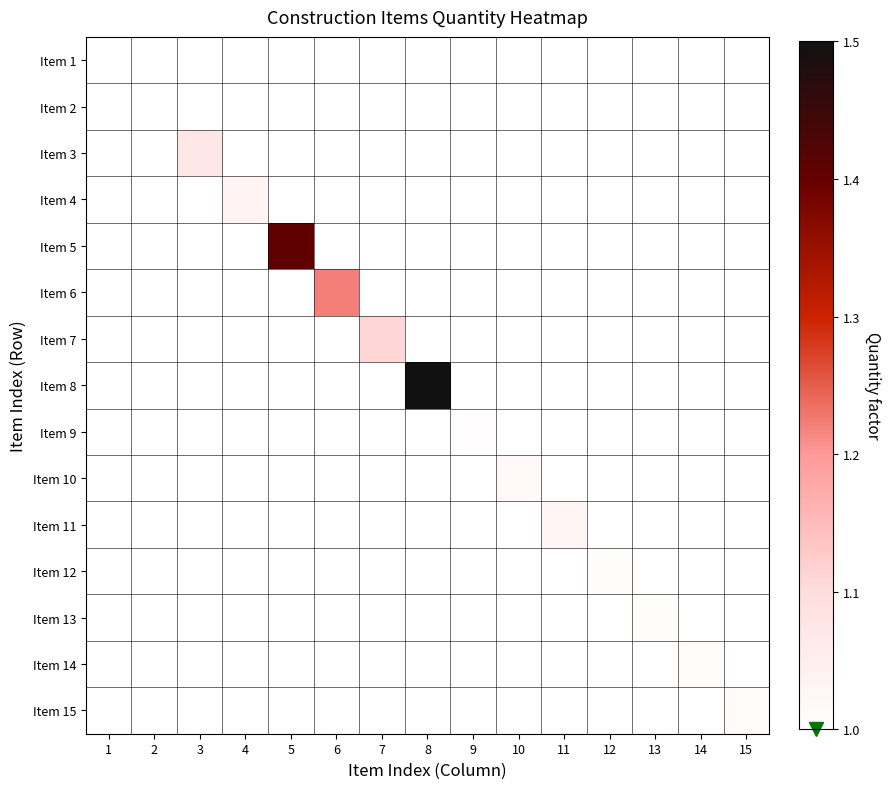

Reading right to left, what are all the values shown in this chart?

Item 1: 15=1.0	14=1.0	13=1.0	12=1.0	11=1.0	10=1.0	9=1.0	8=1.0	7=1.0	6=1.0	5=1.0	4=1.0	3=1.0	2=1.0	1=1.0
Item 2: 15=1.0	14=1.0	13=1.0	12=1.0	11=1.0	10=1.0	9=1.0	8=1.0	7=1.0	6=1.0	5=1.0	4=1.0	3=1.0	2=1.0	1=1.0
Item 3: 15=1.0	14=1.0	13=1.0	12=1.0	11=1.0	10=1.0	9=1.0	8=1.0	7=1.0	6=1.0	5=1.0	4=1.0	3=1.1	2=1.0	1=1.0
Item 4: 15=1.0	14=1.0	13=1.0	12=1.0	11=1.0	10=1.0	9=1.0	8=1.0	7=1.0	6=1.0	5=1.0	4=1.0	3=1.0	2=1.0	1=1.0
Item 5: 15=1.0	14=1.0	13=1.0	12=1.0	11=1.0	10=1.0	9=1.0	8=1.0	7=1.0	6=1.0	5=1.4	4=1.0	3=1.0	2=1.0	1=1.0
Item 6: 15=1.0	14=1.0	13=1.0	12=1.0	11=1.0	10=1.0	9=1.0	8=1.0	7=1.0	6=1.2	5=1.0	4=1.0	3=1.0	2=1.0	1=1.0
Item 7: 15=1.0	14=1.0	13=1.0	12=1.0	11=1.0	10=1.0	9=1.0	8=1.0	7=1.1	6=1.0	5=1.0	4=1.0	3=1.0	2=1.0	1=1.0
Item 8: 15=1.0	14=1.0	13=1.0	12=1.0	11=1.0	10=1.0	9=1.0	8=1.5	7=1.0	6=1.0	5=1.0	4=1.0	3=1.0	2=1.0	1=1.0
Item 9: 15=1.0	14=1.0	13=1.0	12=1.0	11=1.0	10=1.0	9=1.0	8=1.0	7=1.0	6=1.0	5=1.0	4=1.0	3=1.0	2=1.0	1=1.0
Item 10: 15=1.0	14=1.0	13=1.0	12=1.0	11=1.0	10=1.0	9=1.0	8=1.0	7=1.0	6=1.0	5=1.0	4=1.0	3=1.0	2=1.0	1=1.0
Item 11: 15=1.0	14=1.0	13=1.0	12=1.0	11=1.0	10=1.0	9=1.0	8=1.0	7=1.0	6=1.0	5=1.0	4=1.0	3=1.0	2=1.0	1=1.0
Item 12: 15=1.0	14=1.0	13=1.0	12=1.0	11=1.0	10=1.0	9=1.0	8=1.0	7=1.0	6=1.0	5=1.0	4=1.0	3=1.0	2=1.0	1=1.0
Item 13: 15=1.0	14=1.0	13=1.0	12=1.0	11=1.0	10=1.0	9=1.0	8=1.0	7=1.0	6=1.0	5=1.0	4=1.0	3=1.0	2=1.0	1=1.0
Item 14: 15=1.0	14=1.0	13=1.0	12=1.0	11=1.0	10=1.0	9=1.0	8=1.0	7=1.0	6=1.0	5=1.0	4=1.0	3=1.0	2=1.0	1=1.0
Item 15: 15=1.0	14=1.0	13=1.0	12=1.0	11=1.0	10=1.0	9=1.0	8=1.0	7=1.0	6=1.0	5=1.0	4=1.0	3=1.0	2=1.0	1=1.0